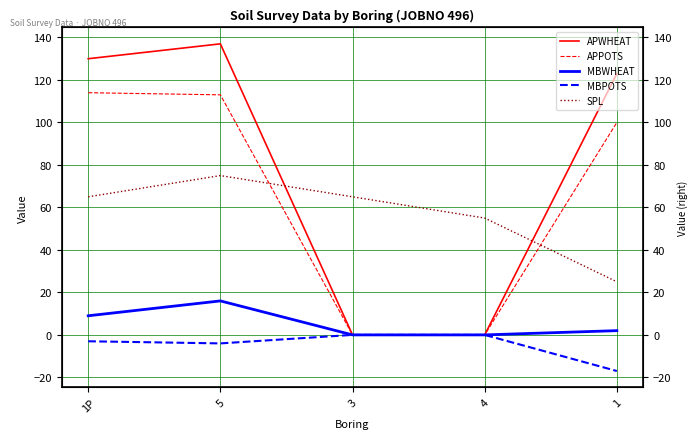

True or false: APWHEAT and APPOTS intersect in this chart.

False